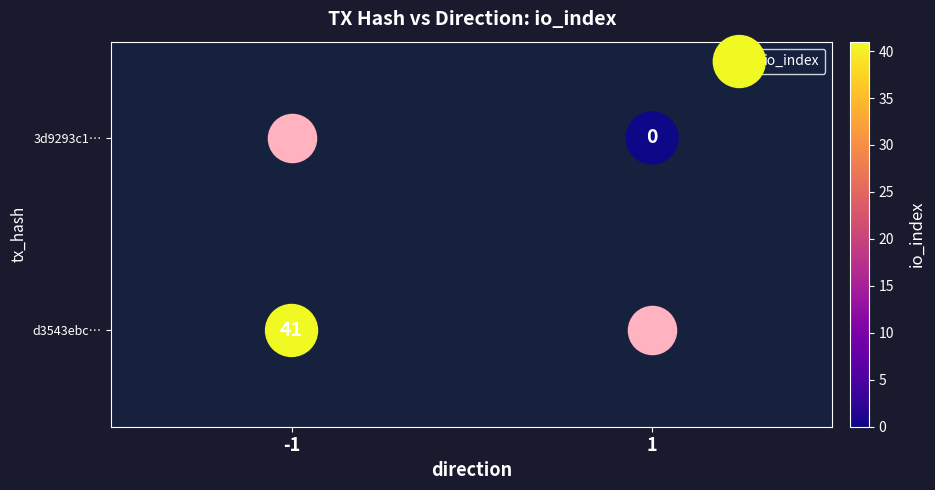

How many data points are less than 1?

1